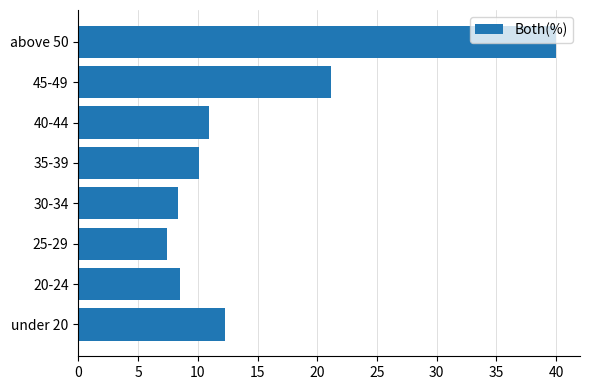

Does the chart contain any negative values?

No